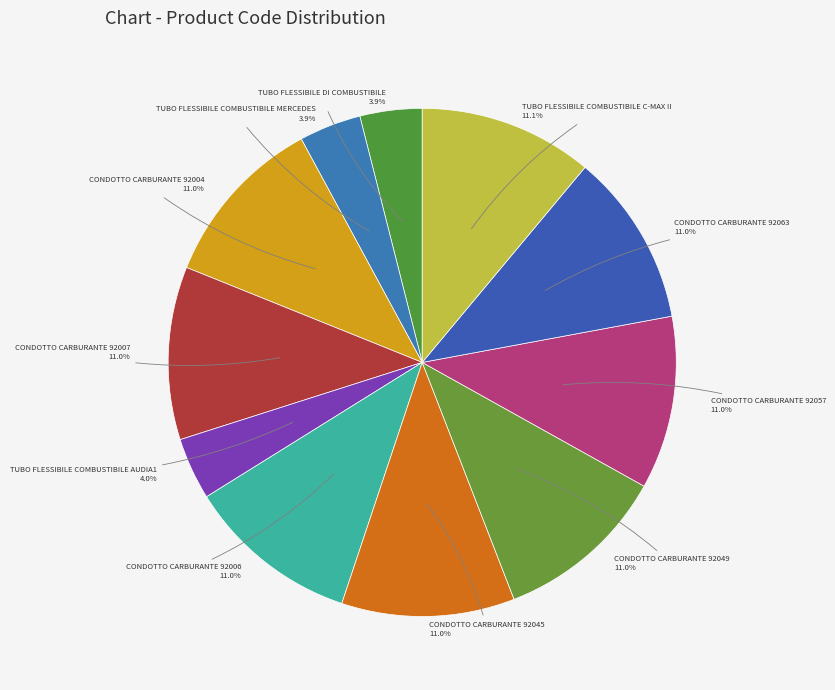

Combined, do CONDOTTO CARBURANTE 92007 and CONDOTTO CARBURANTE 92006 account for over 50%?

No